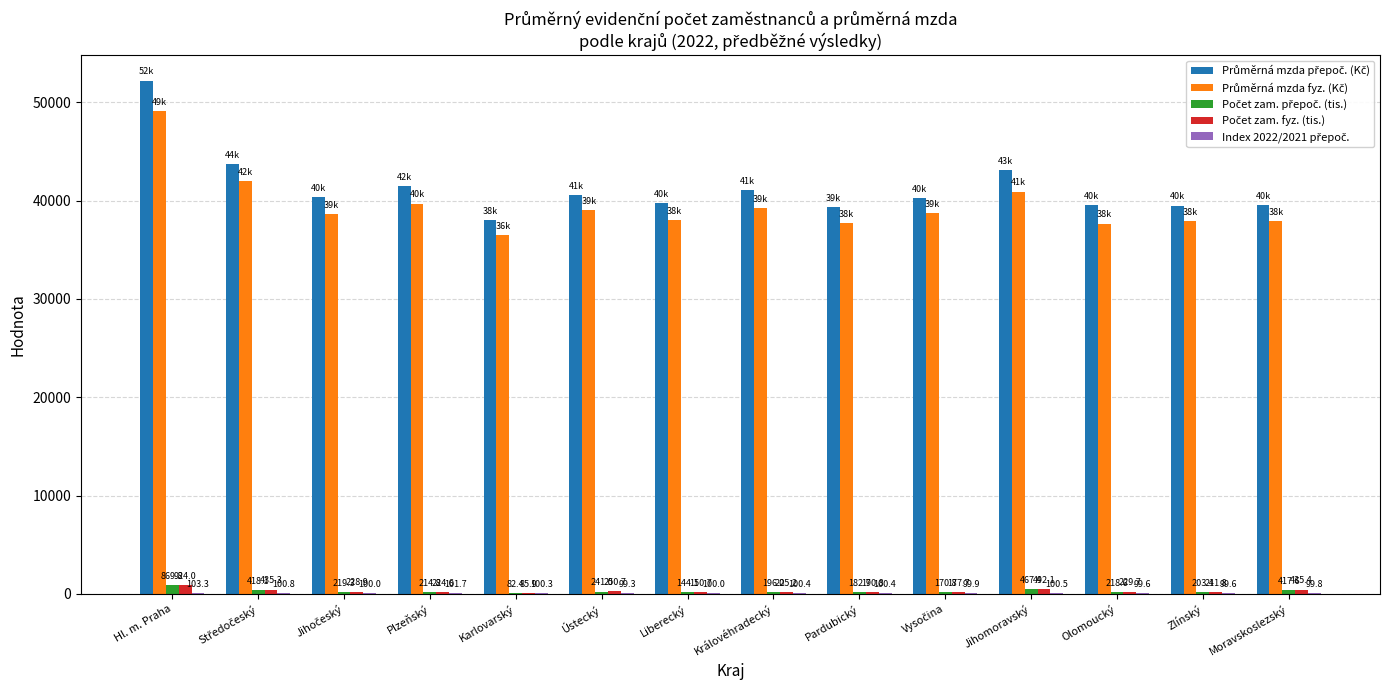

Which category has the highest value across all series?

Hl. m. Praha